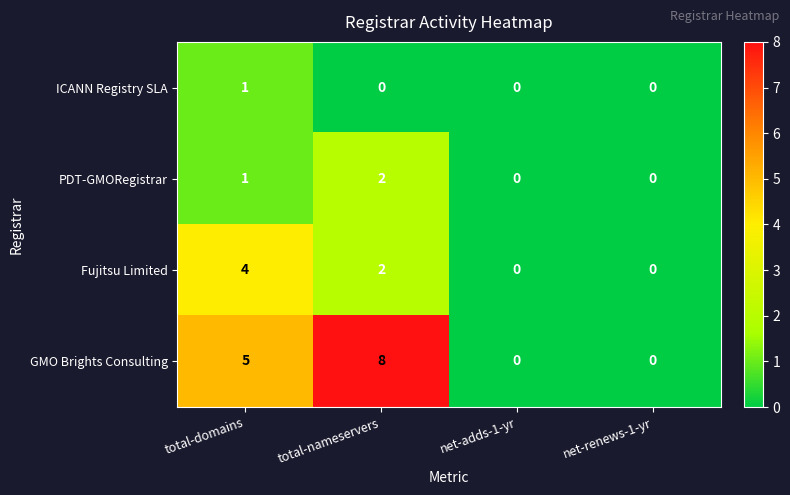

Count the Fujitsu Limited values in the range 0 to 4.

4